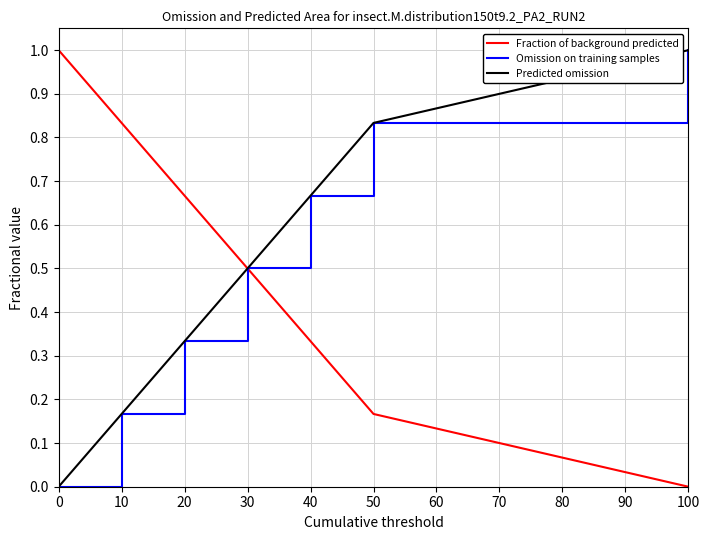

The value of Predicted omission at 0 is 0.6. True or false?

False